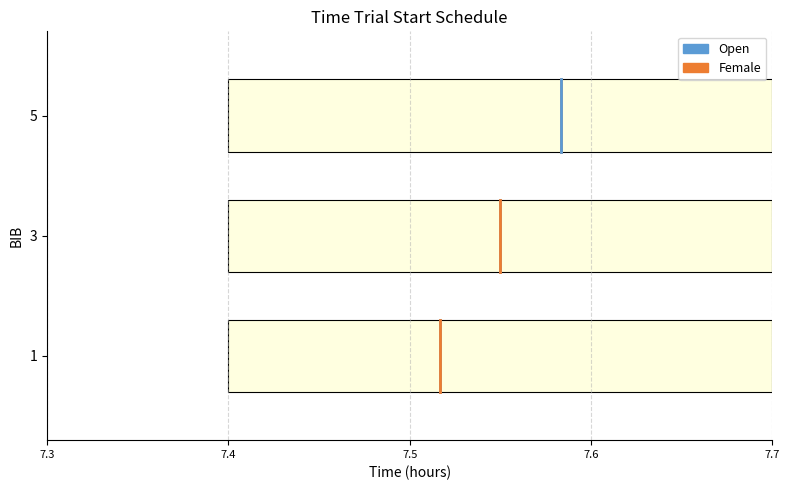

How many distinct data groups are displayed?

2